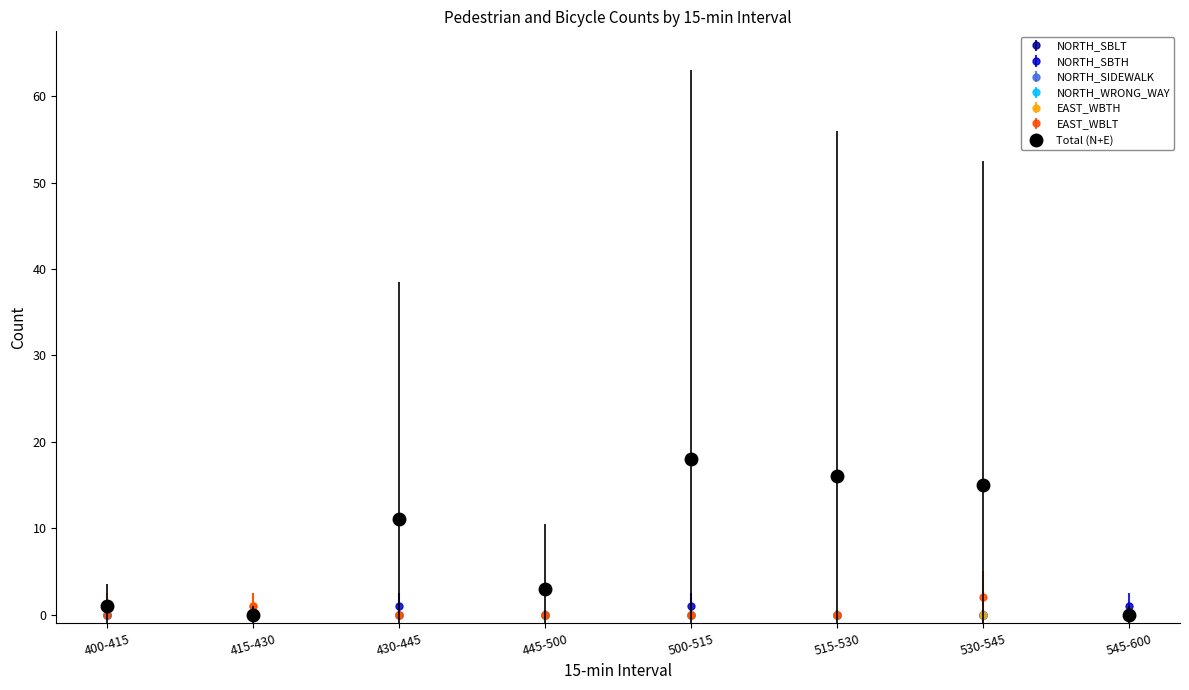

Is this an area chart (filled region under the line)?

No